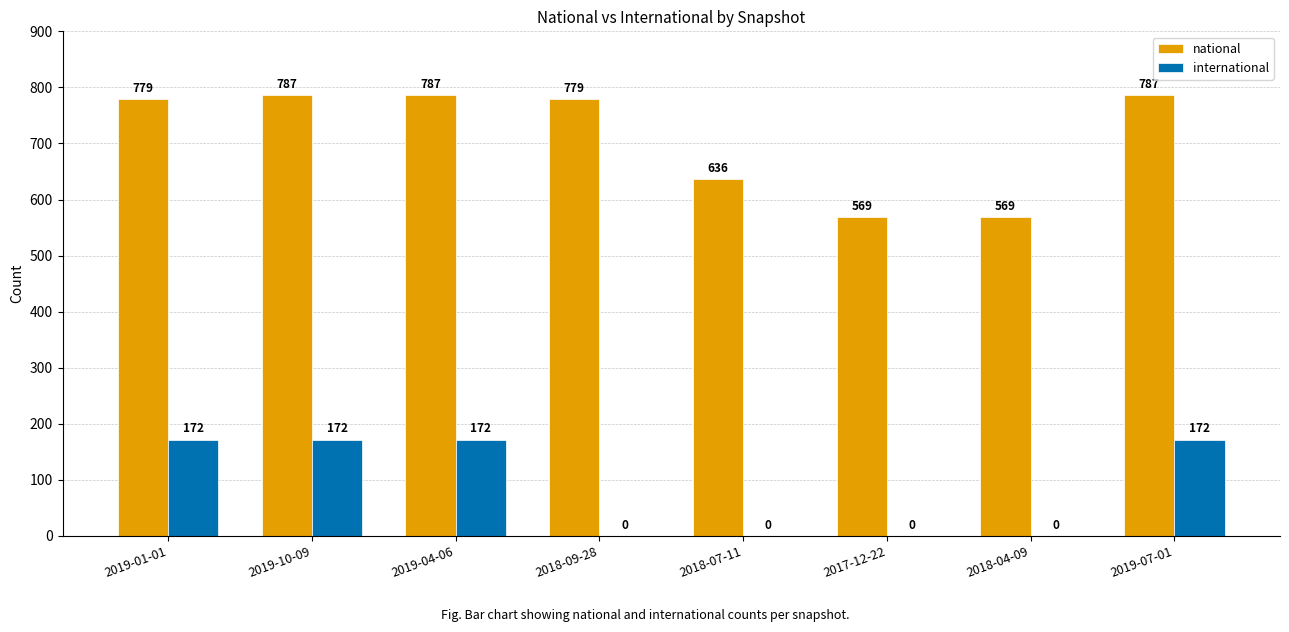

Which series has the largest total across all categories?

national